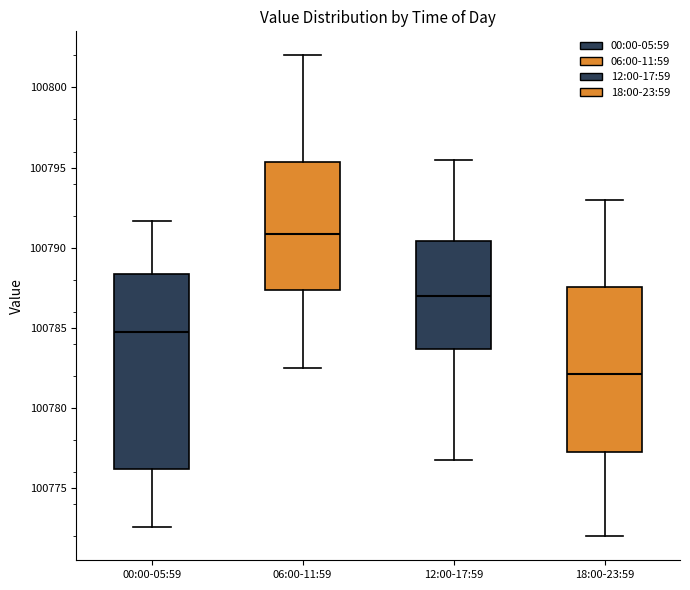

Reading left to right, transcribe this box plot: for each box, give where its median line is, the range the box spans, and where its two whiskers end, as read against the y-axis. The values are not printed on the chart, so give them approximately, as read against the axis.

00:00-05:59: median 100784.5, box 100776.0 to 100788.5, whiskers 100772.5 to 100791.5
06:00-11:59: median 100791.0, box 100787.5 to 100795.5, whiskers 100782.5 to 100802.0
12:00-17:59: median 100787.0, box 100783.5 to 100790.5, whiskers 100777.0 to 100795.5
18:00-23:59: median 100782.0, box 100777.5 to 100787.5, whiskers 100772.0 to 100793.0